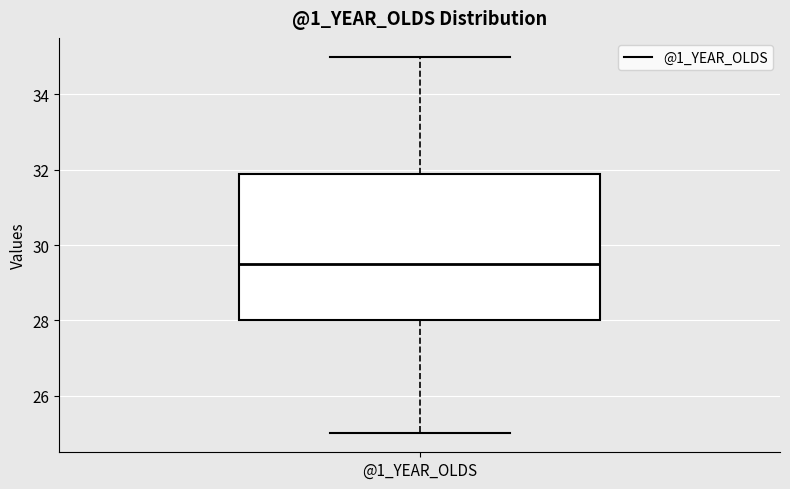

Read this box plot against the y-axis: the position of the median line, the range covered by the box, and the ends of both whiskers. The values are not printed on the chart, so give them approximately, as read against the axis.

median 29.6, box 28.0 to 31.8, whiskers 25.0 to 35.0